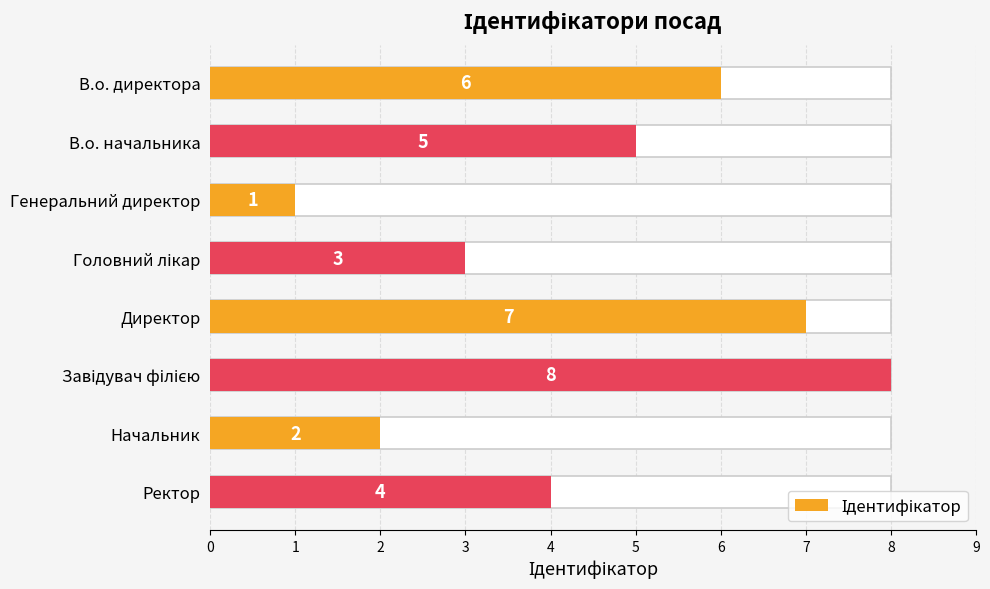

What is the minimum value shown in the chart?

1